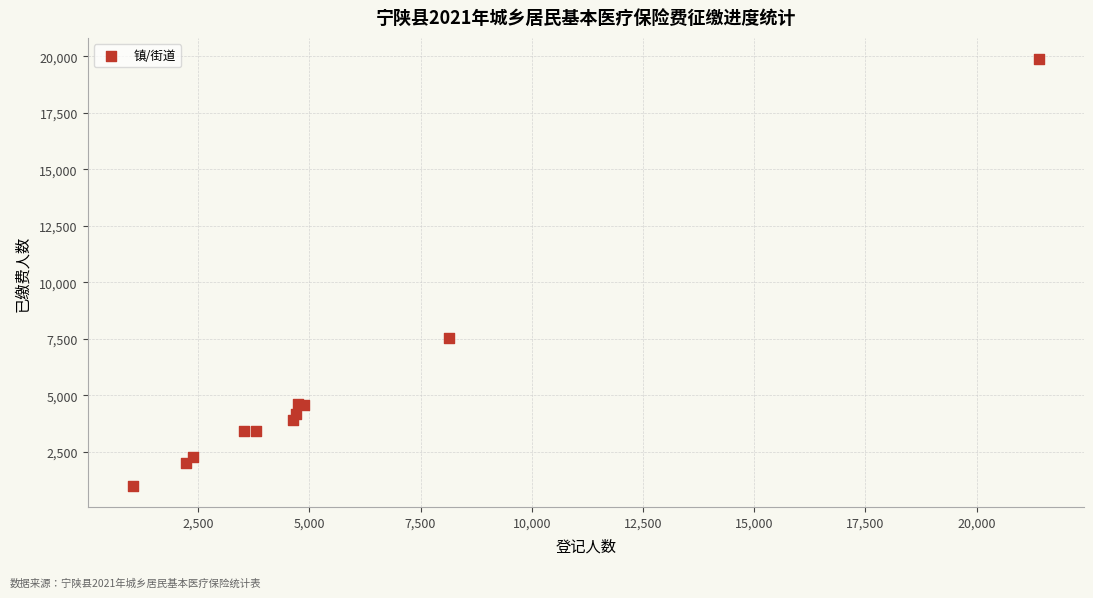

What Y value in the scatter plot is closest to 10440?

7555